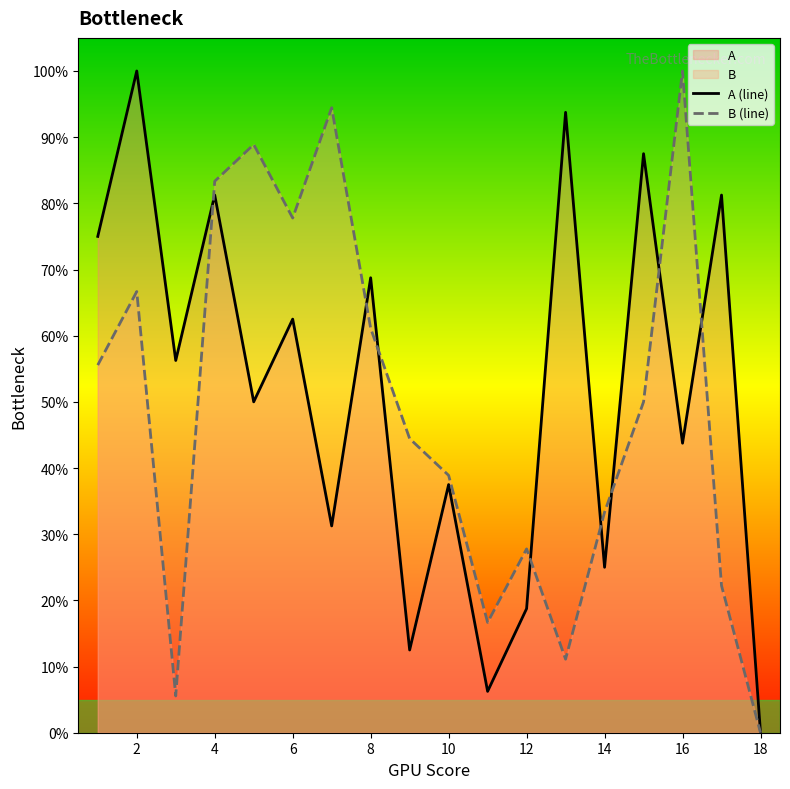

What is the greatest value displayed?

100.0